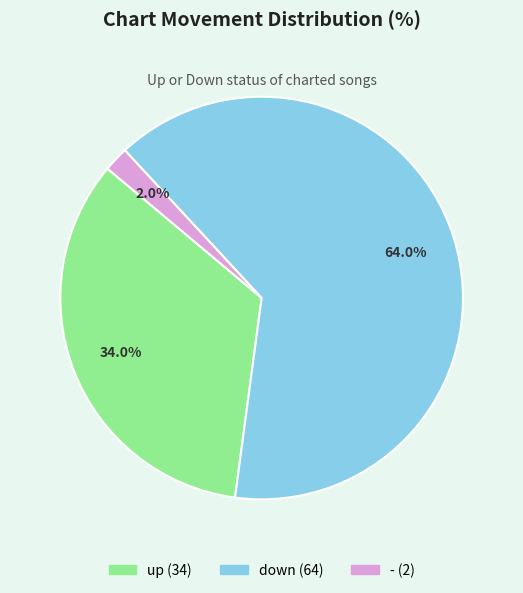

Does any single category account for the majority?

Yes